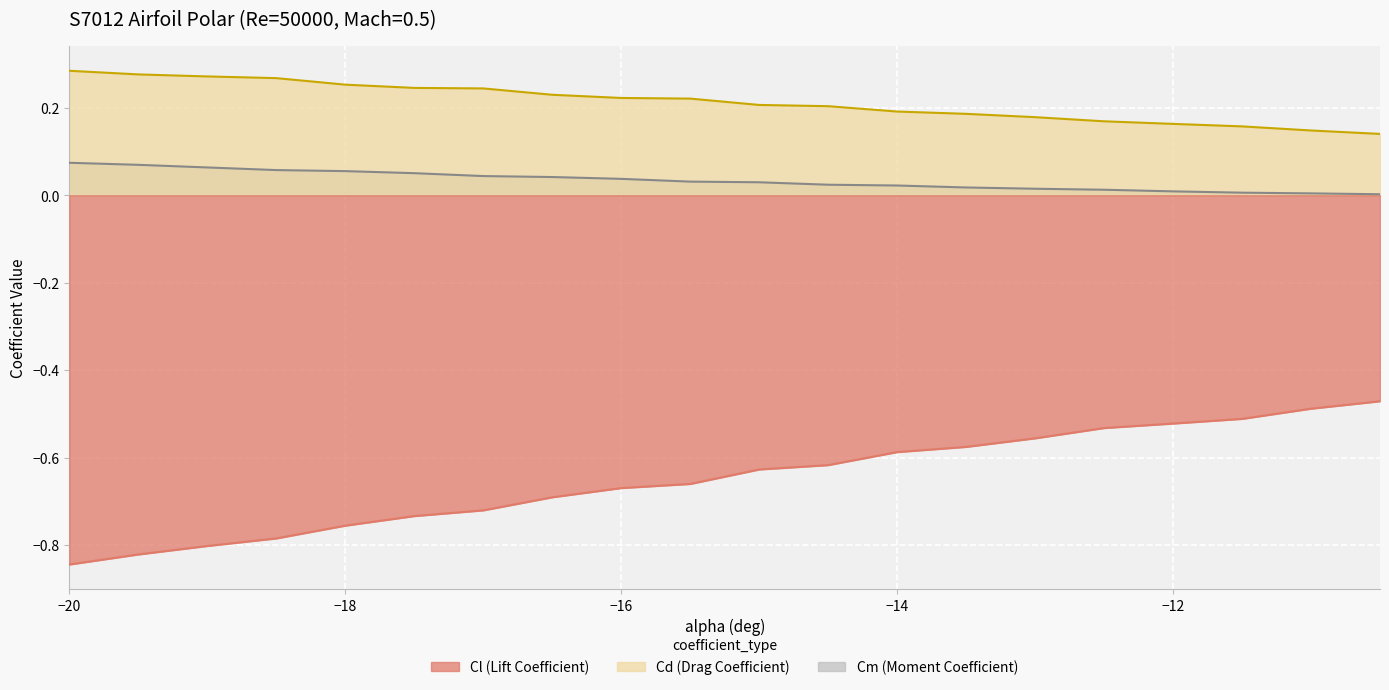

What is the difference between the maximum and minimum values in the Cm series?

0.1